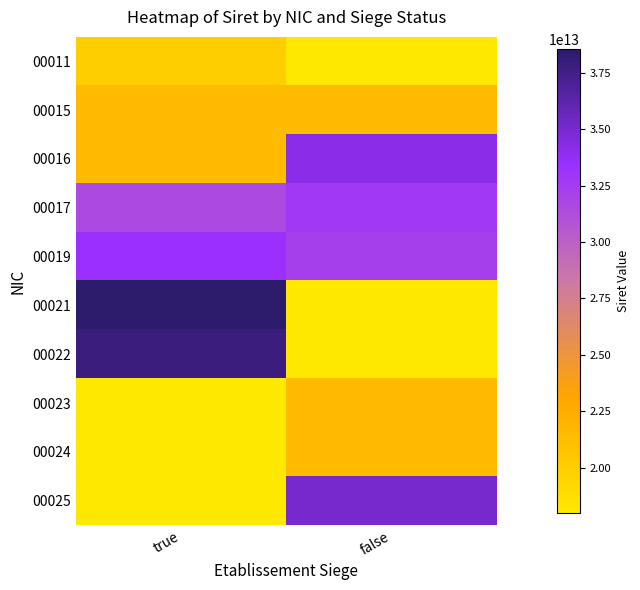

Reading left to right, list all the values displayed in this chart.

00011: true=20007134800011.0	false=18006421320009.9
00015: true=21390018600015.0	false=21390082200015.0
00016: true=21390566400016.0	false=34194486600019.0
00017: true=31592669100017.0	false=32771077800017.0
00019: true=33339229800019.0	false=32338607800019.0
00021: true=38534150800021.0	false=18006421320009.9
00022: true=37833800800022.0	false=18006421320009.9
00023: true=18006421320009.9	false=21390018600023.0
00024: true=18006421320009.9	false=21390566400024.0
00025: true=18006421320009.9	false=35018759700025.0